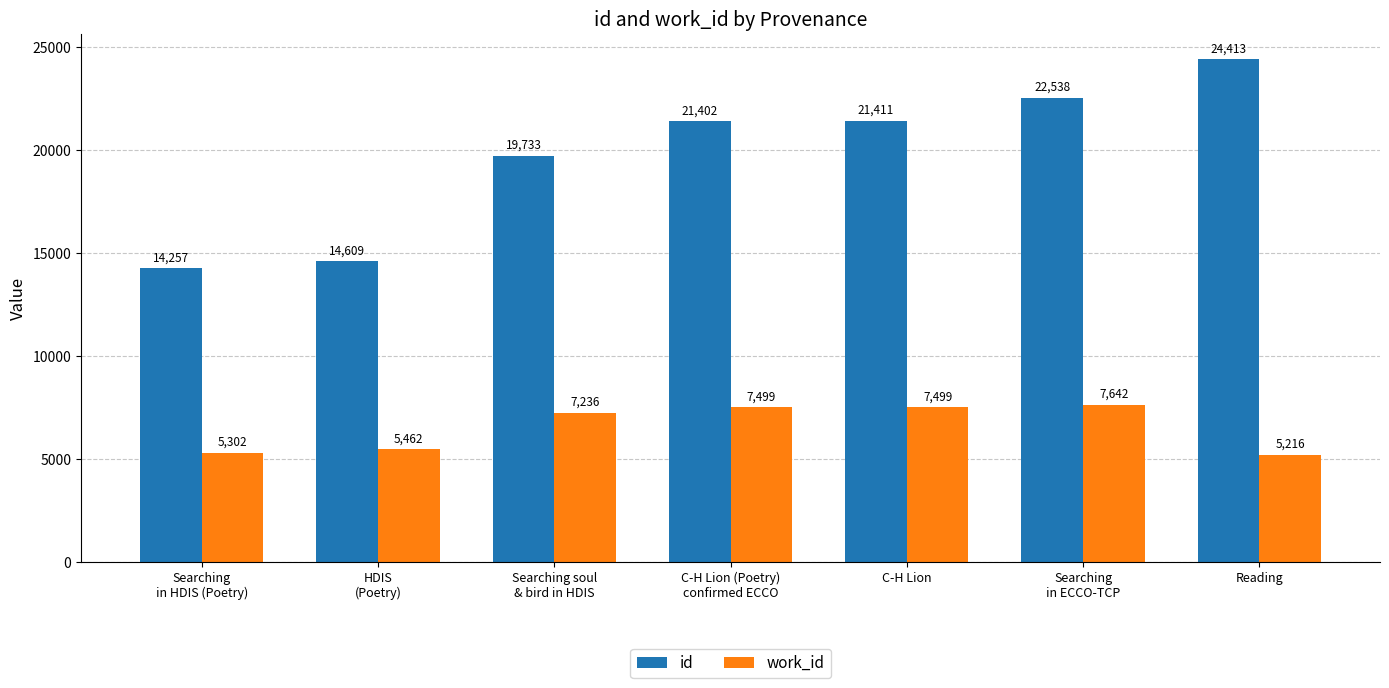

Reading right to left, what are all the values shown in this chart?

id: Reading=24413	Searching
in ECCO-TCP=22538	C-H Lion=21411	C-H Lion (Poetry)
confirmed ECCO=21402	Searching soul
& bird in HDIS=19733	HDIS
(Poetry)=14609	Searching
in HDIS (Poetry)=14257
work_id: Reading=5216	Searching
in ECCO-TCP=7642	C-H Lion=7499	C-H Lion (Poetry)
confirmed ECCO=7499	Searching soul
& bird in HDIS=7236	HDIS
(Poetry)=5462	Searching
in HDIS (Poetry)=5302